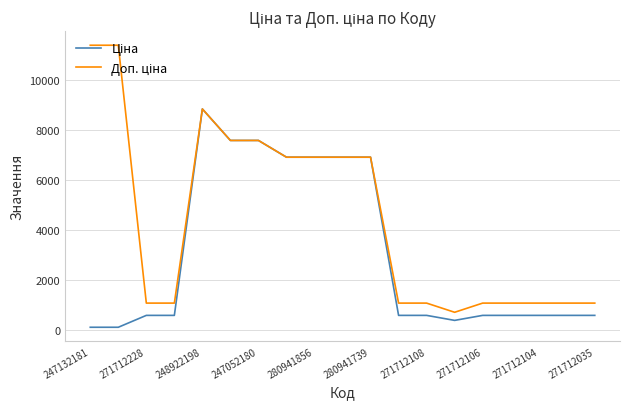

What is the maximum value shown in the chart?

11410.0